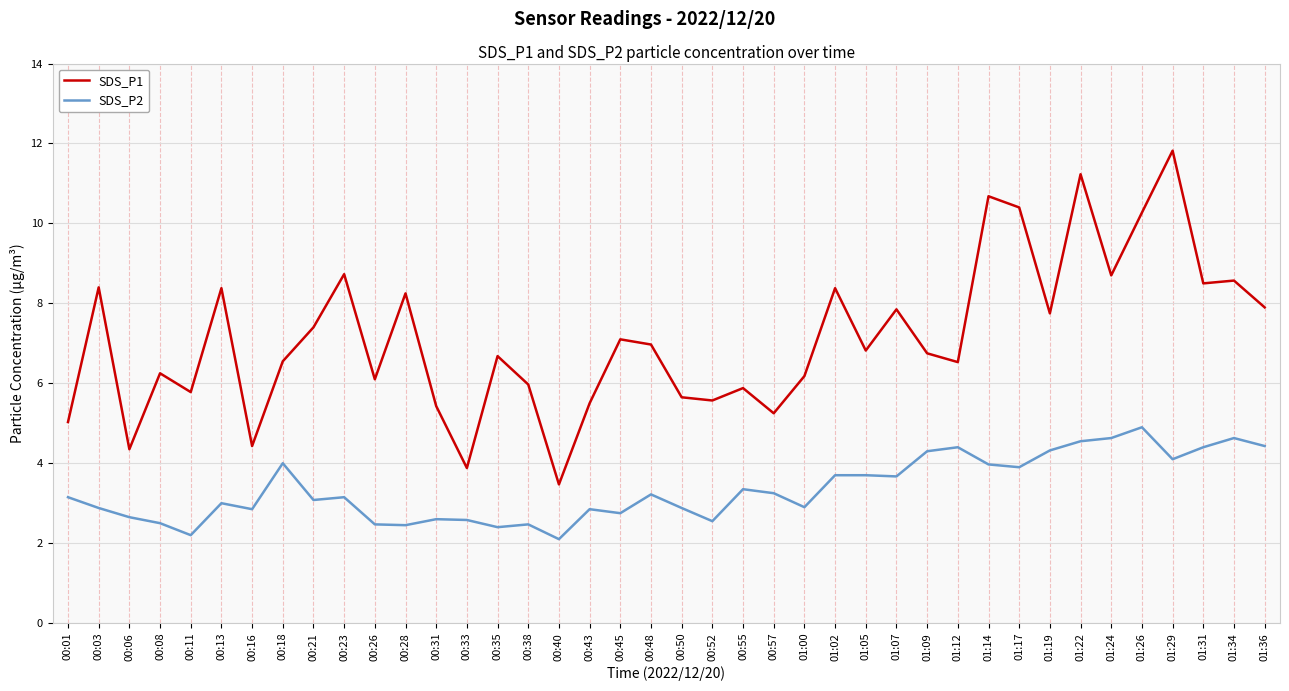

At which label does SDS_P2 first exceed 3?

00:01